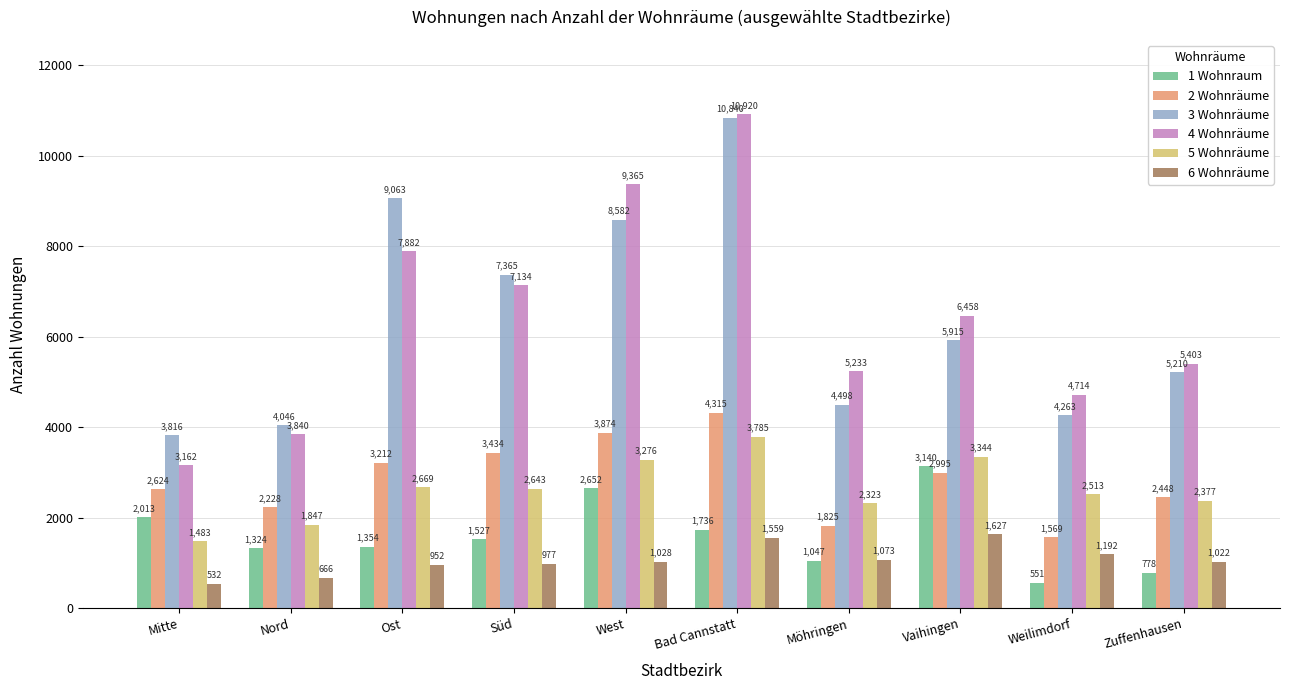

The value of 2 Wohnräume at Vaihingen is 2995. True or false?

True